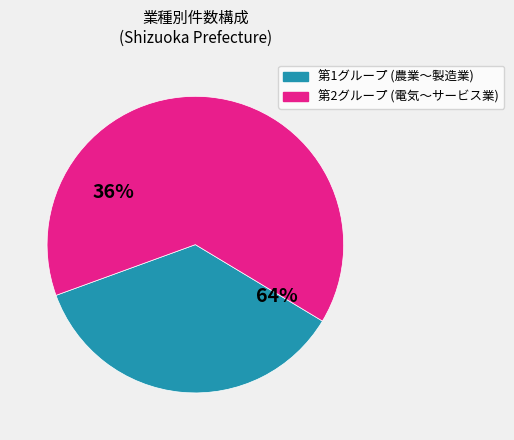

To the nearest percent, what is the combined percentage of 漁業 and 不動産業?

5%